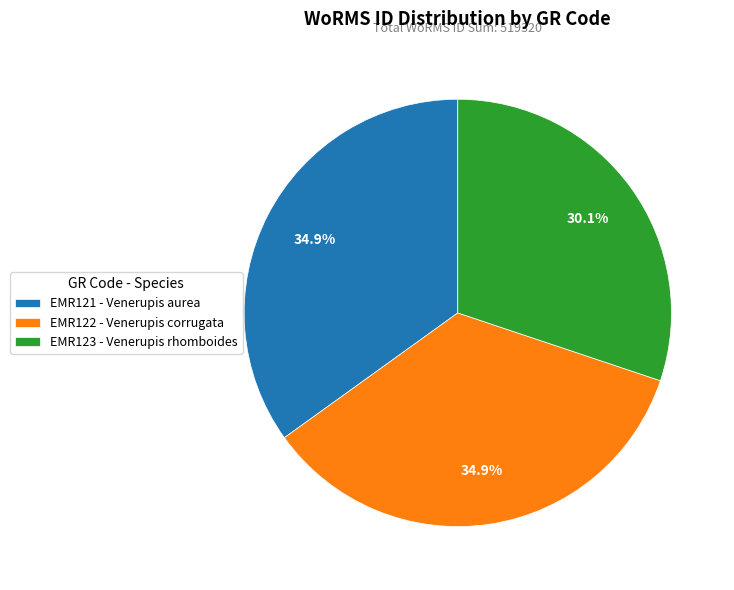

Which category has the smallest portion of the pie?

EMR123 - Venerupis rhomboides